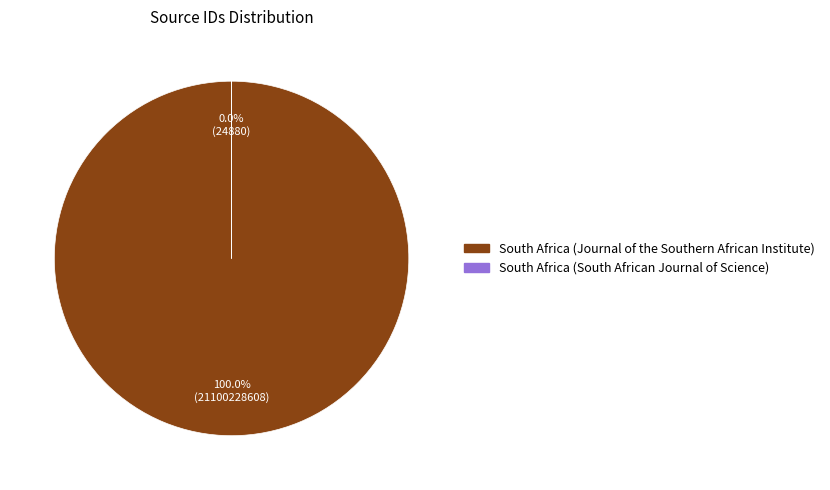

How many segments does this pie chart have?

2